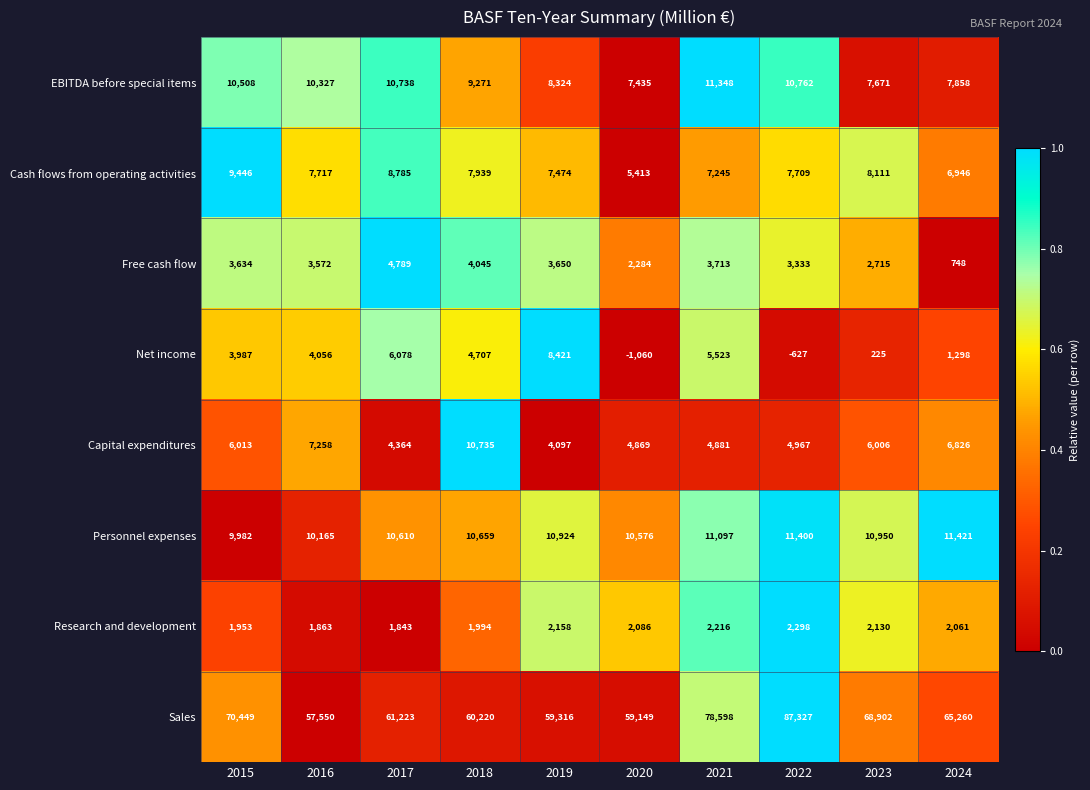

Which series changed the most between 2019 and 2020?

Net income